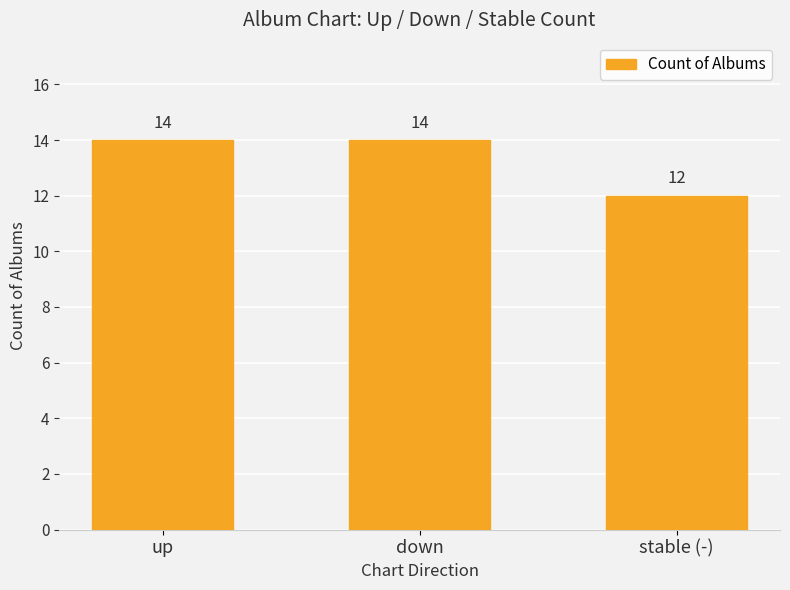

The value at stable (-) is 5. True or false?

False